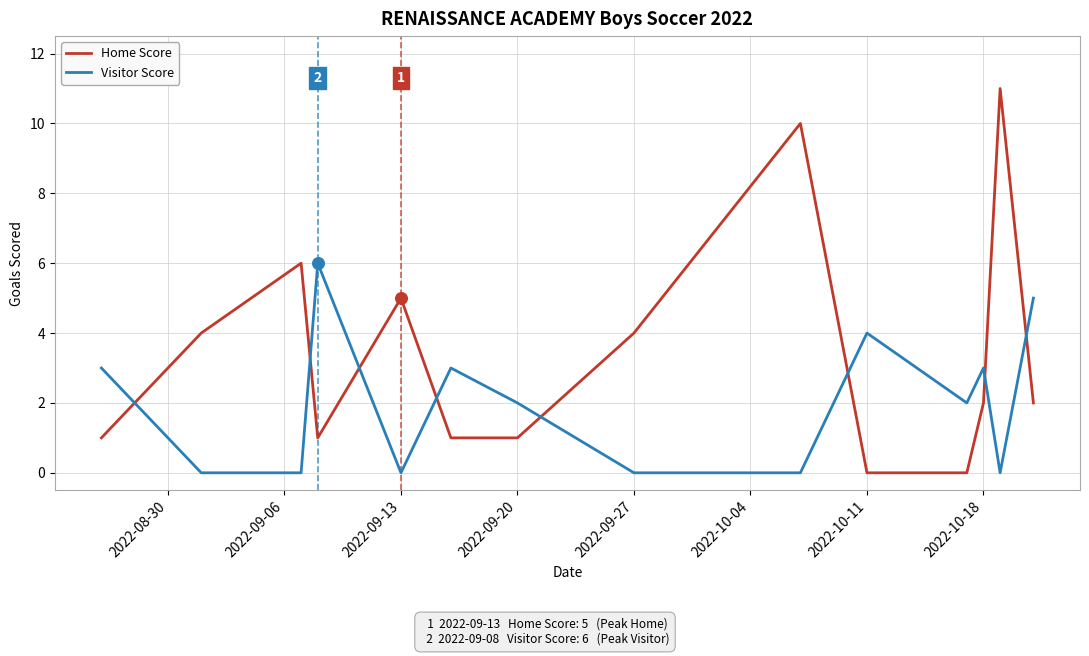

How many times do Home Score and Visitor Score cross each other?

8